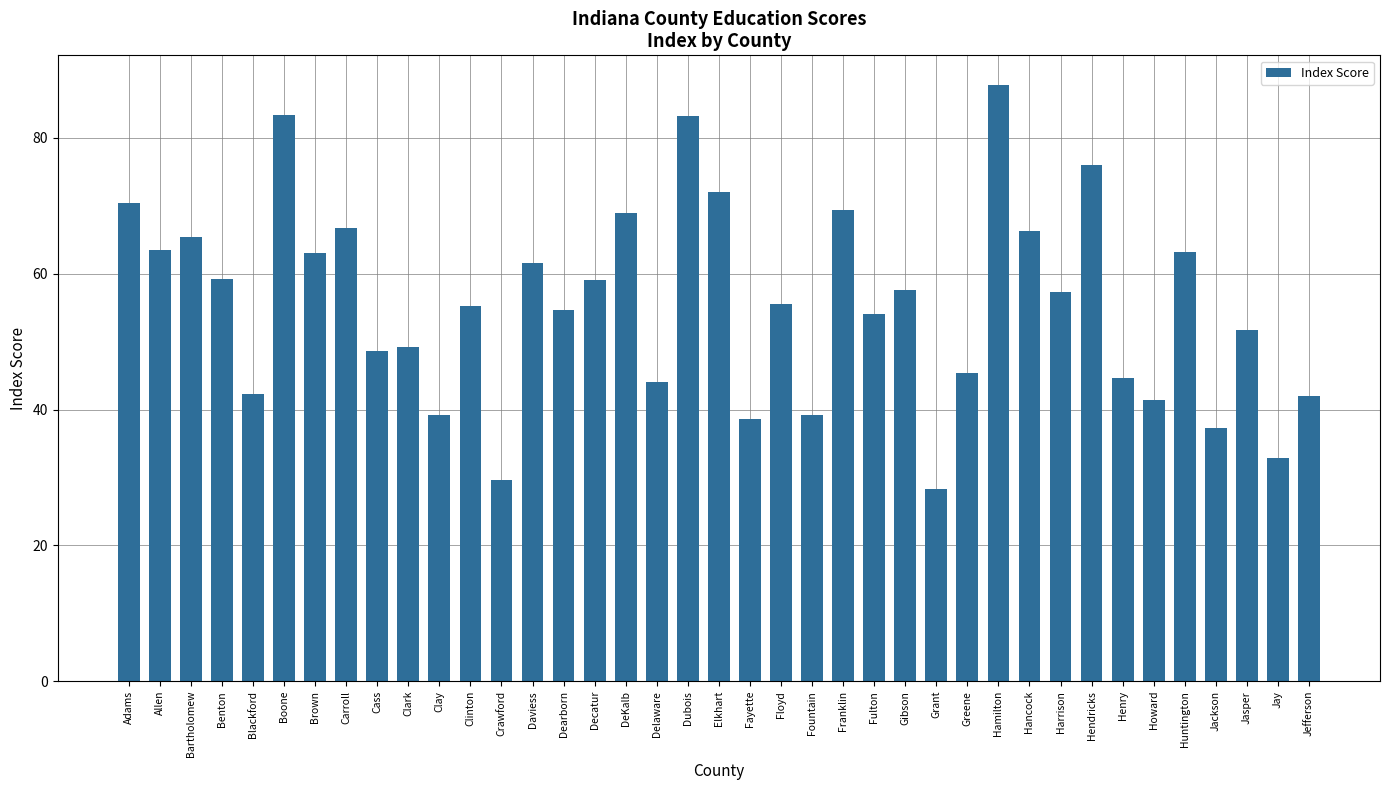

What is the label of the 24th bar from the right?

Decatur